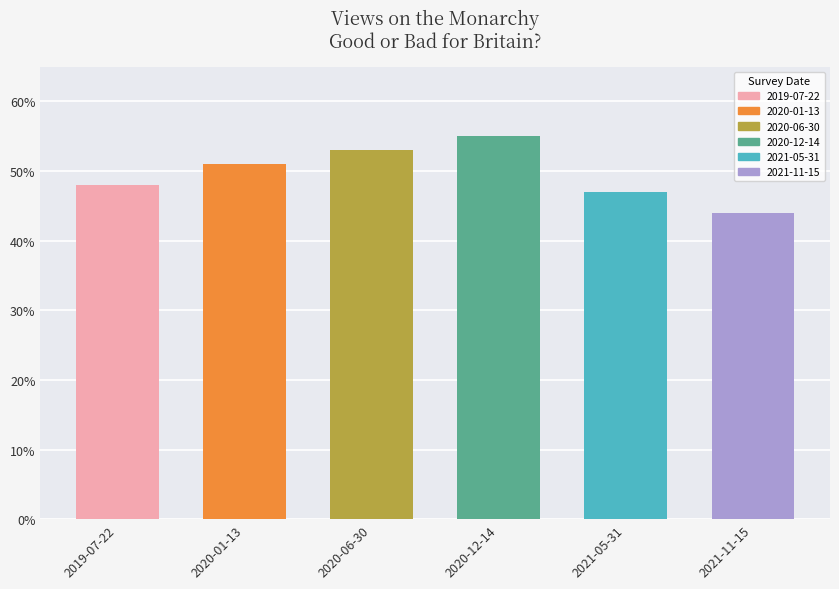

Read the value at 2019-07-22.

0.5